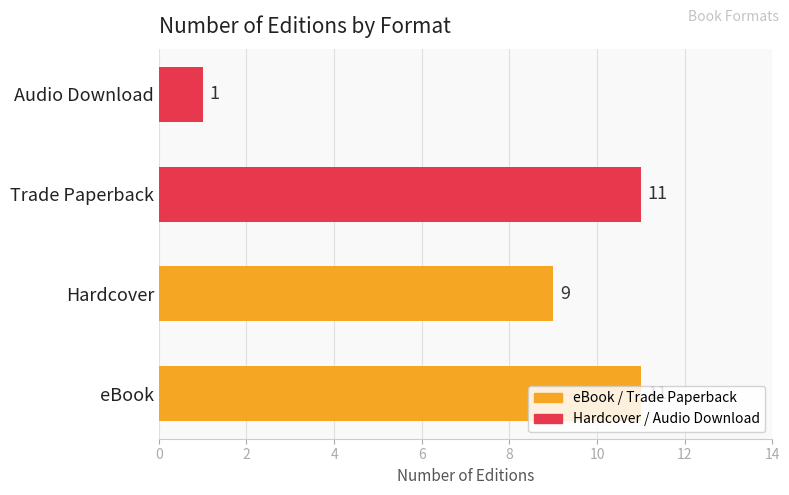

What is the maximum value shown in the chart?

11